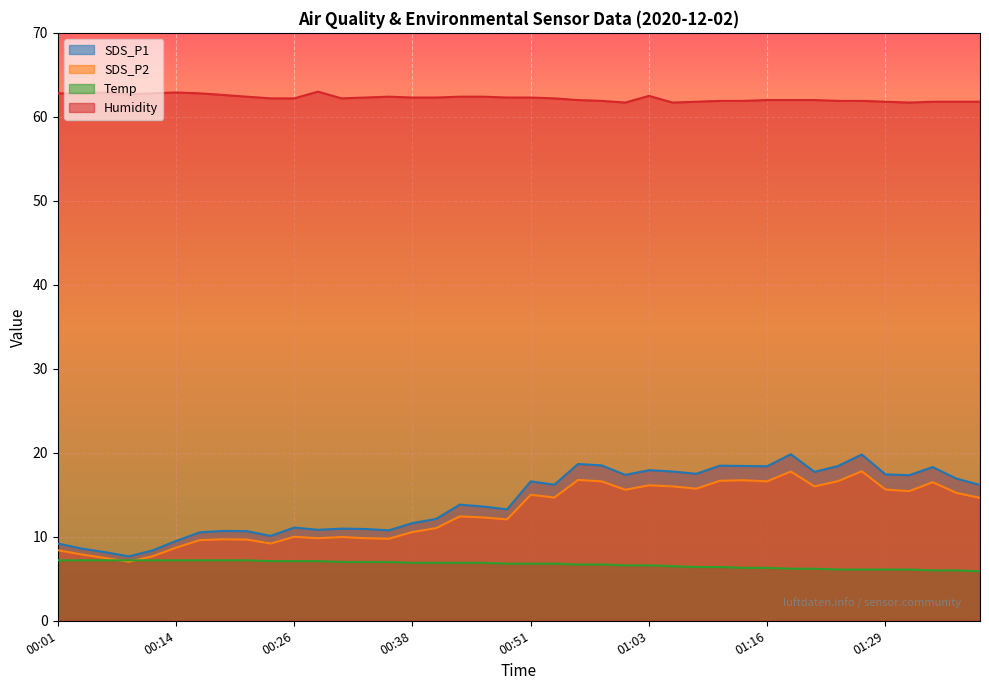

How many lines are shown in the chart?

4